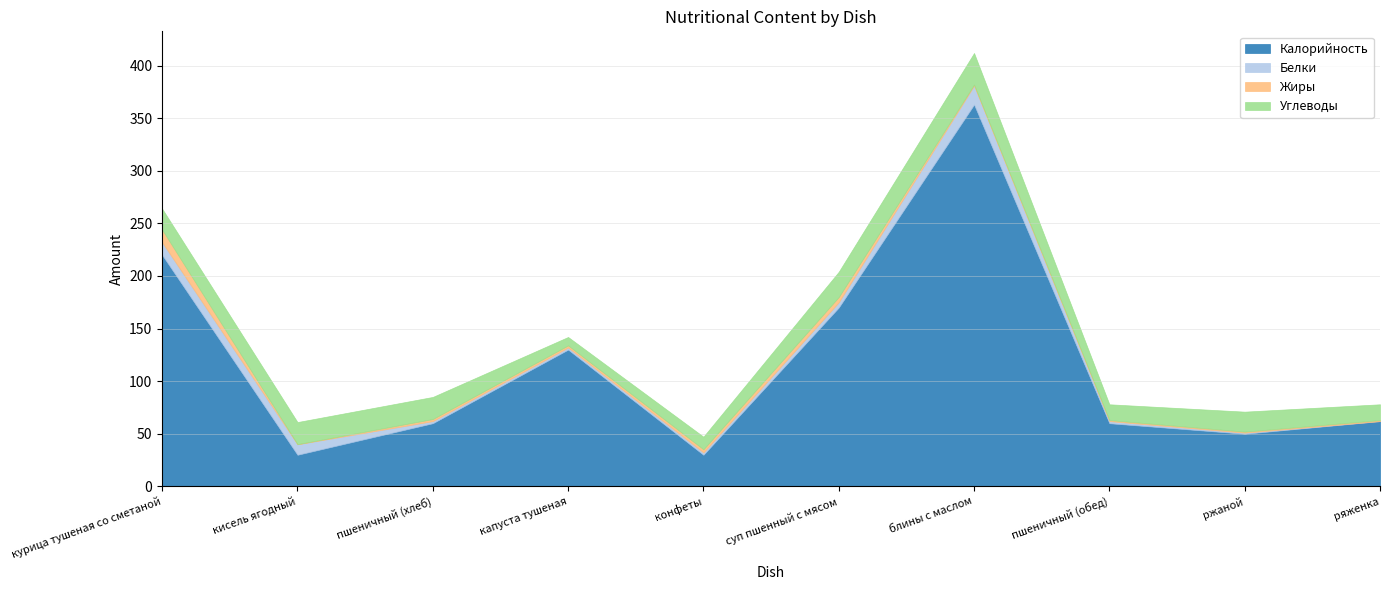

The value of Калорийность at пшеничный (обед) is 31.4. True or false?

False